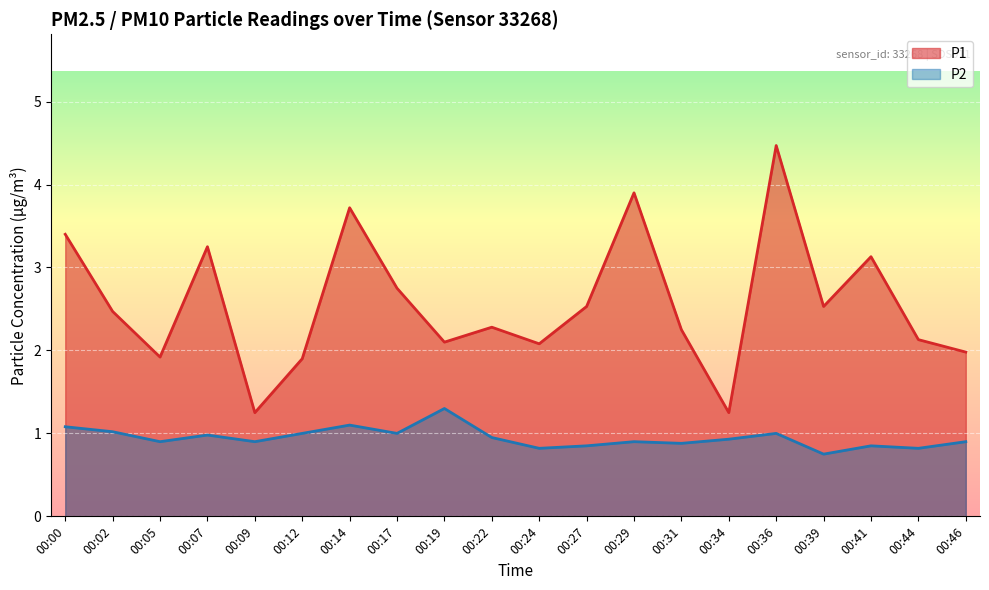

What is the difference between the maximum and second lowest values in the P1 series?

3.2